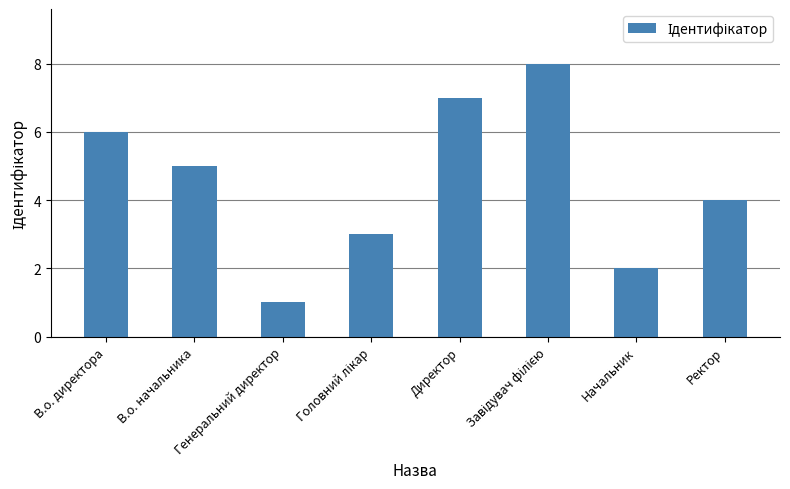

True or false: the data shows 7 at Ректор.

False